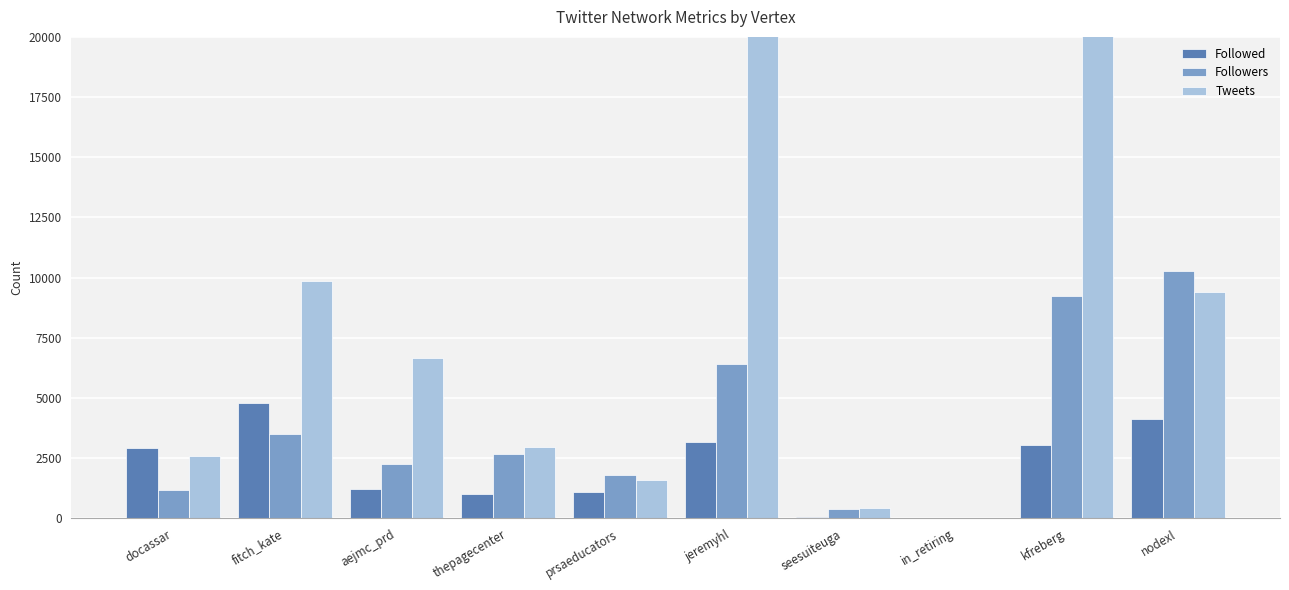

Rank the categories by Followed value from lowest to highest.

in_retiring, seesuiteuga, thepagecenter, prsaeducators, aejmc_prd, docassar, kfreberg, jeremyhl, nodexl, fitch_kate